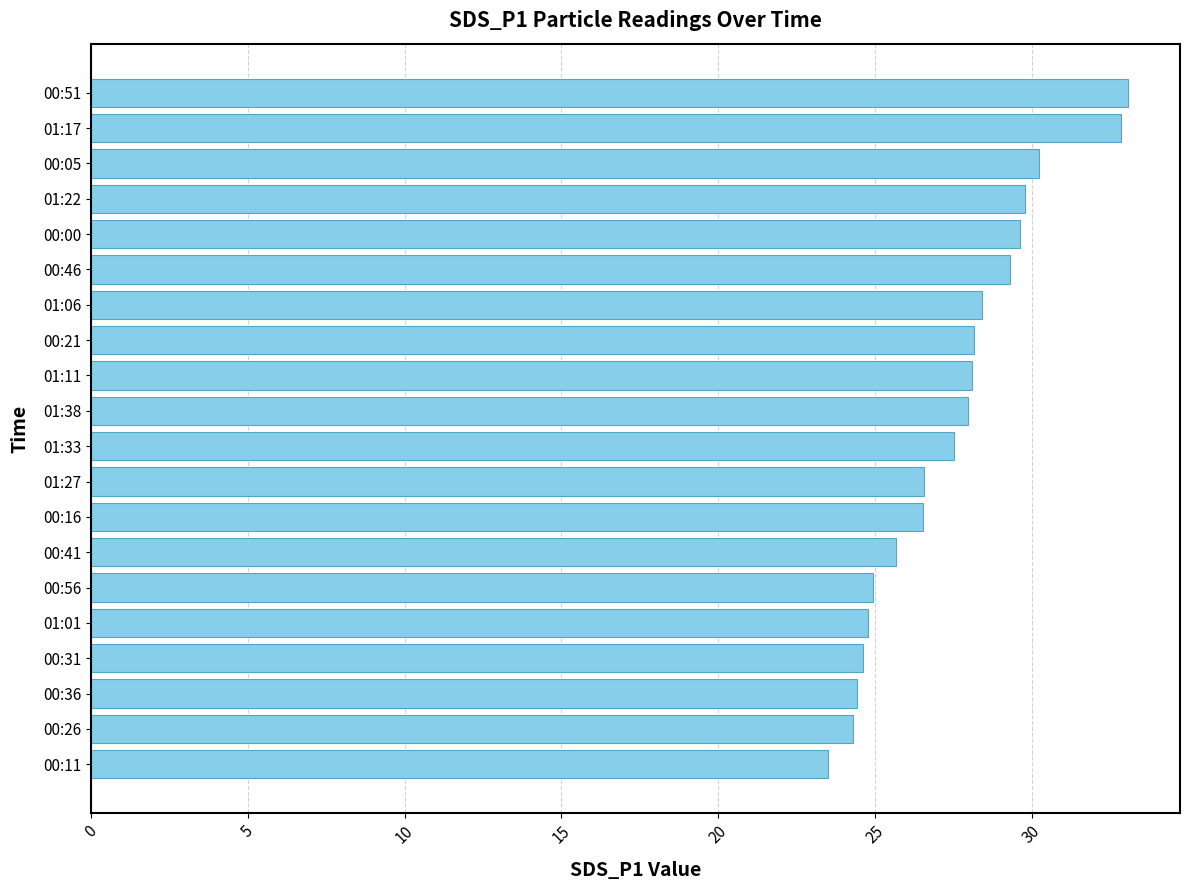

What is the difference between the maximum and minimum values?

9.6